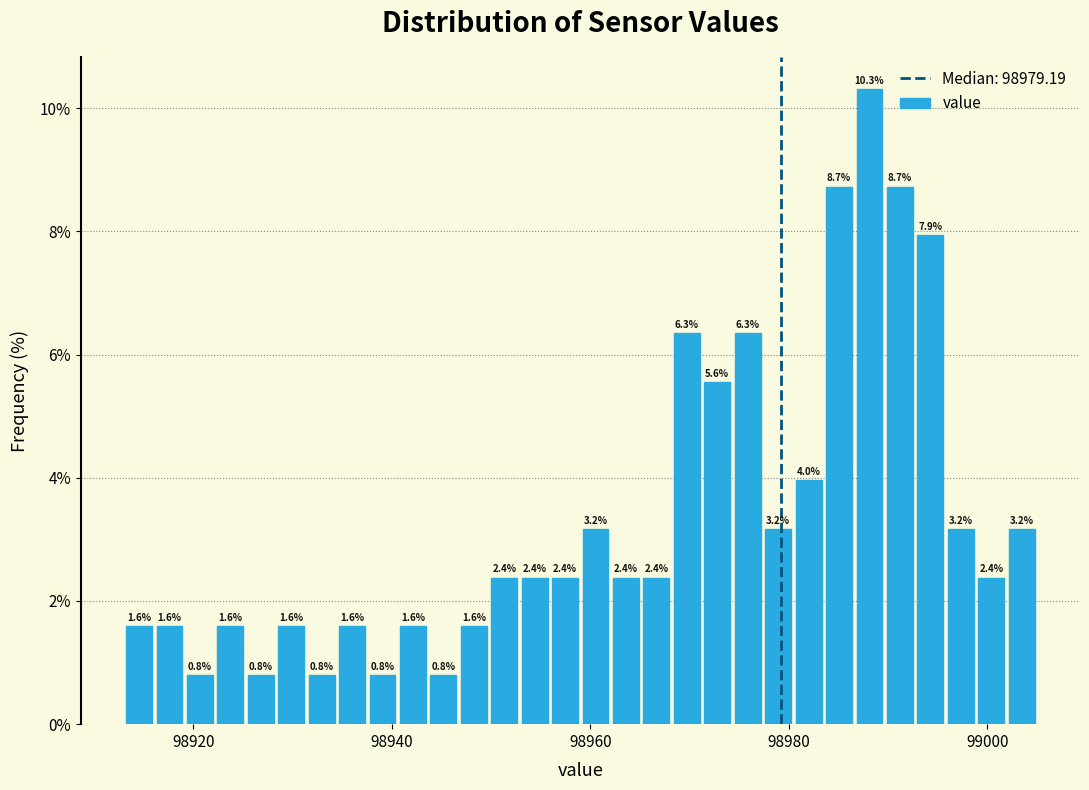

Read against the x-axis, roughly where is the centre of the tallest bar?

98988